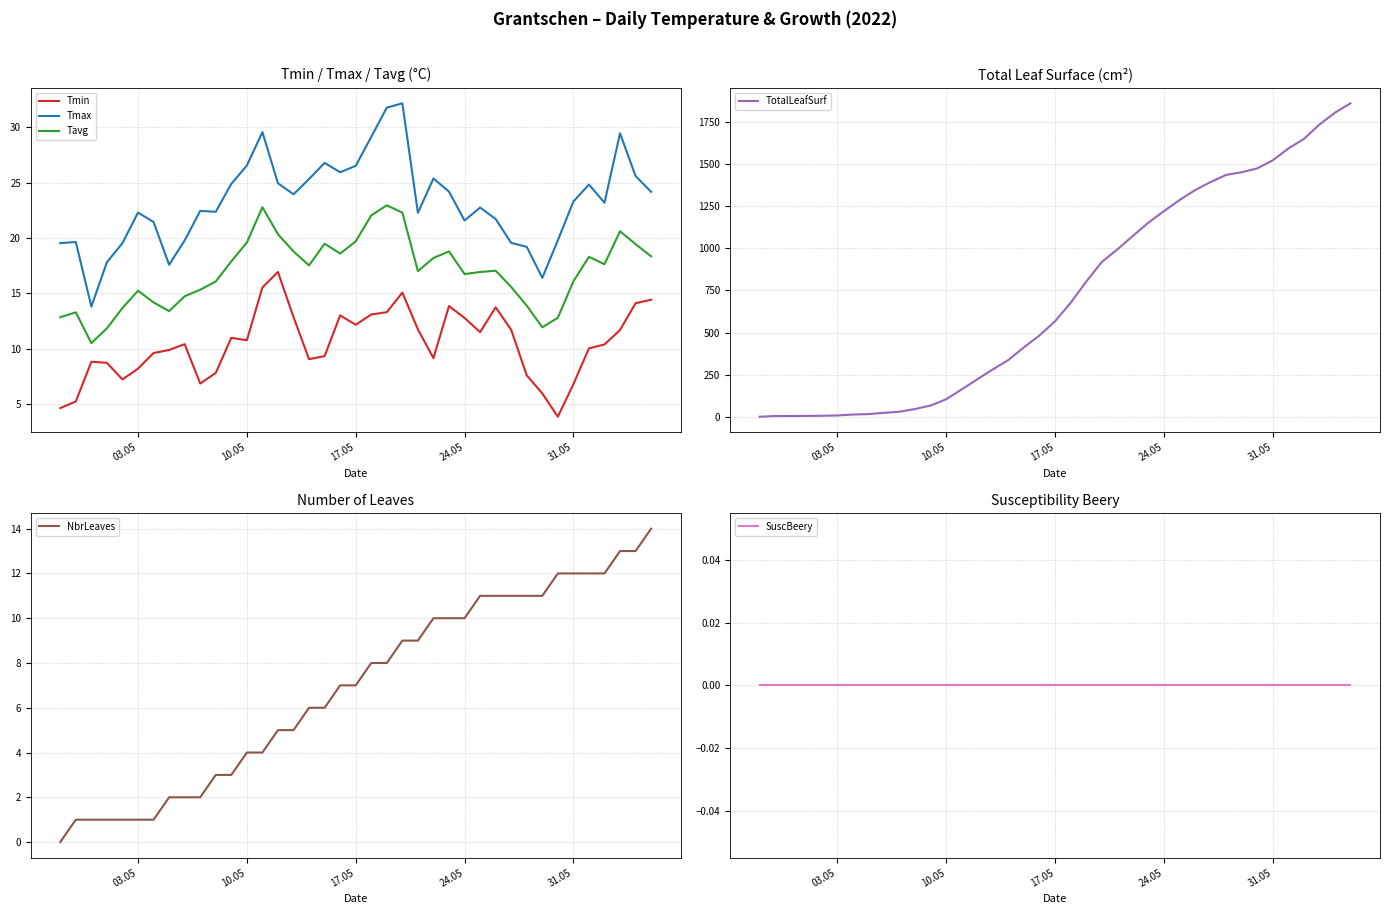

True or false: Tmax and SuscBeery cross at least once.

False